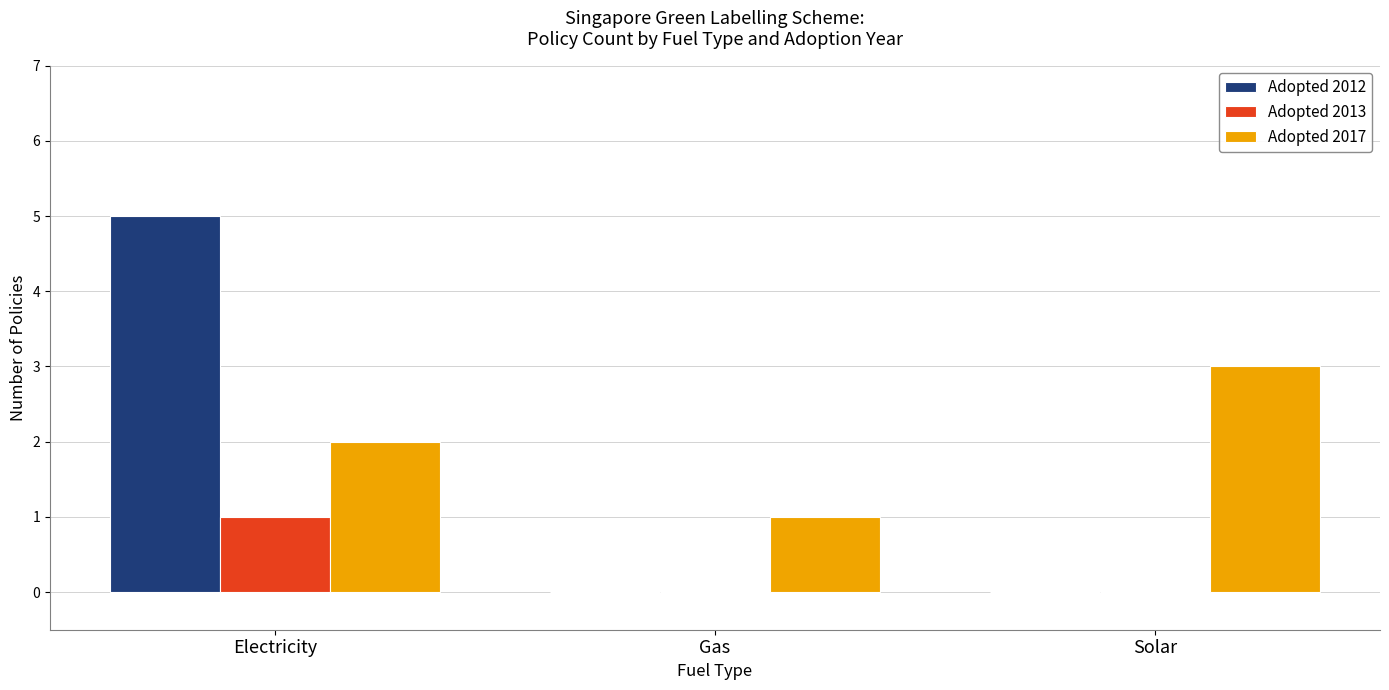

Reading left to right, what are all the values shown in this chart?

Adopted 2012: Electricity=5	Gas=0	Solar=0
Adopted 2013: Electricity=1	Gas=0	Solar=0
Adopted 2017: Electricity=2	Gas=1	Solar=3